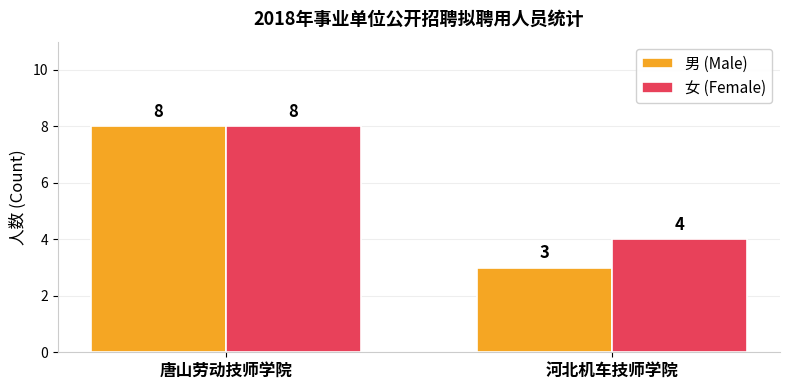

What is the difference between the 女 (Female) values at 河北机车技师学院 and 唐山劳动技师学院?

4